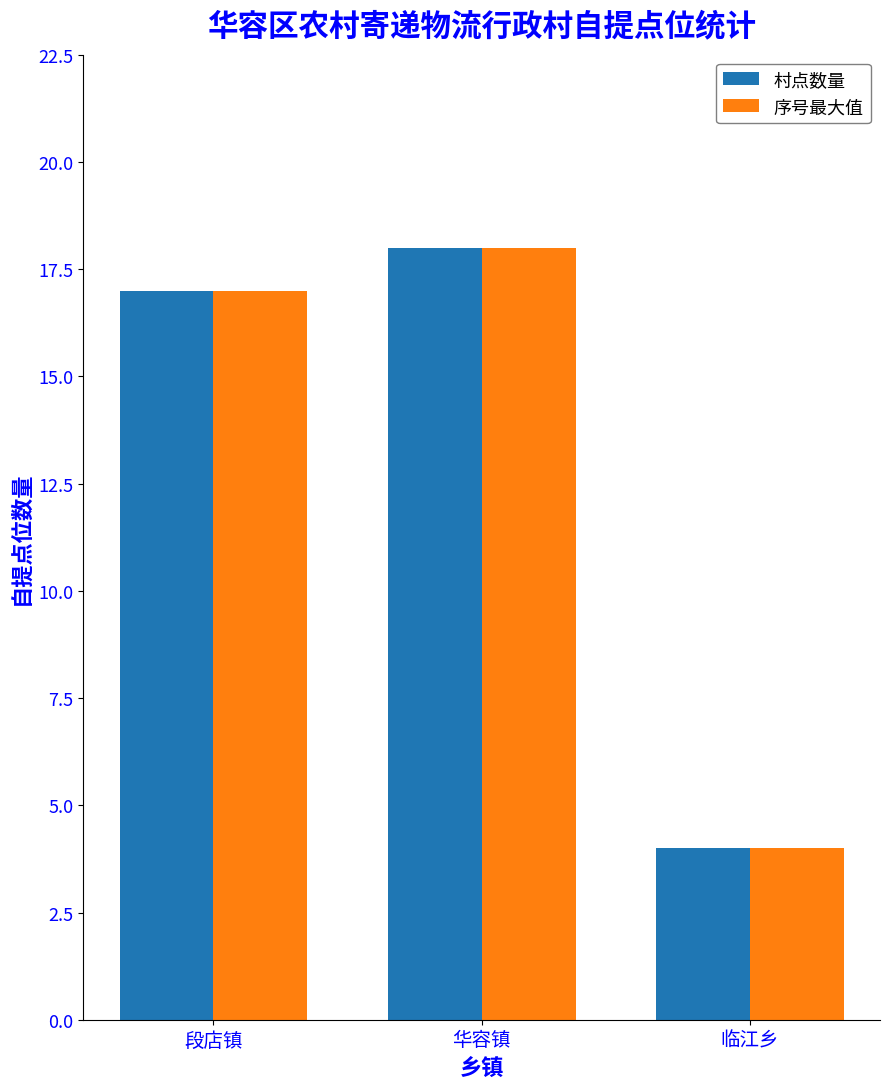

What is the value of the 序号最大值 bar at the 1st from the left?

17